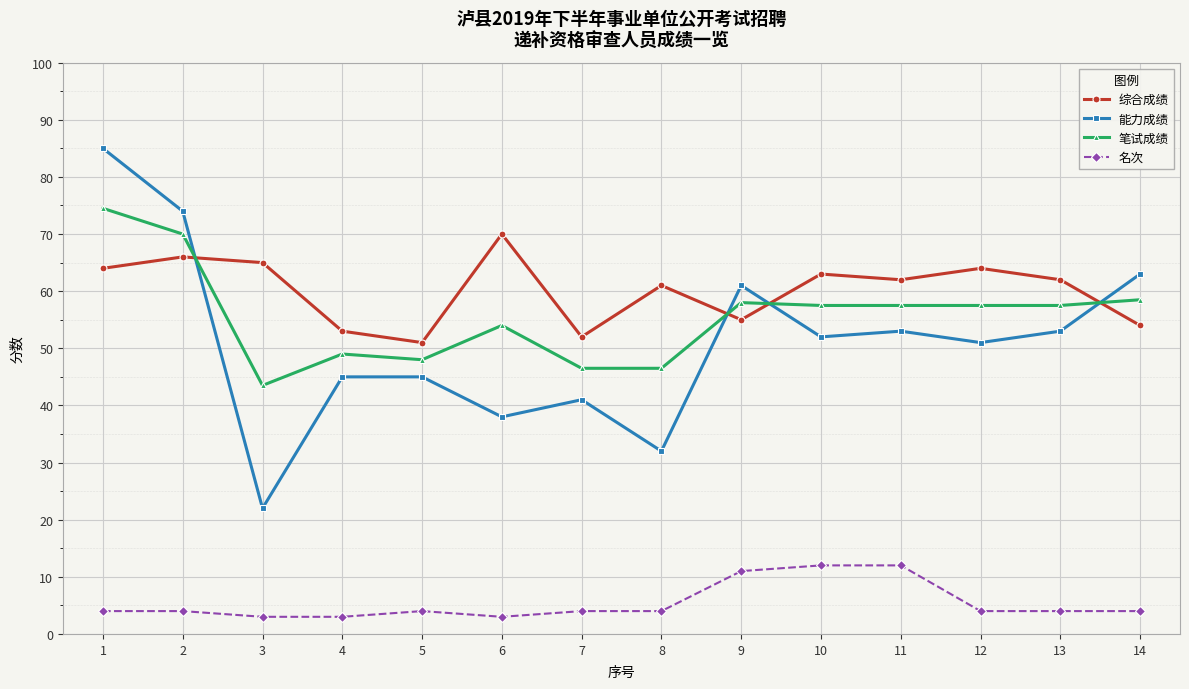

How many series are shown in this chart?

4